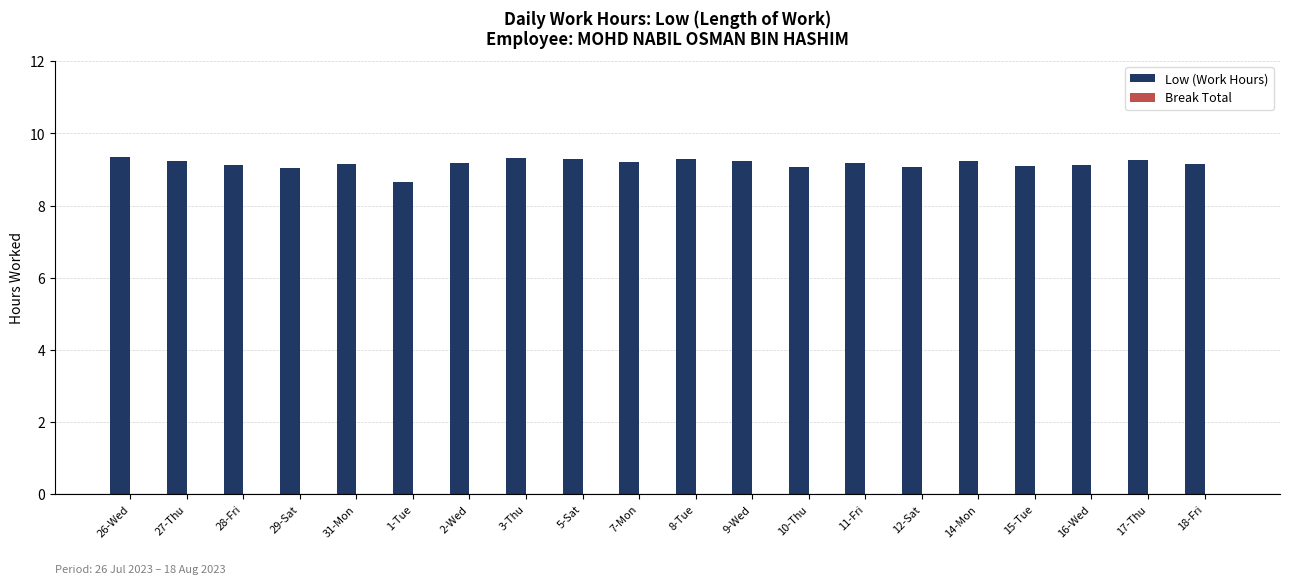

What is the sum of all values?

183.3